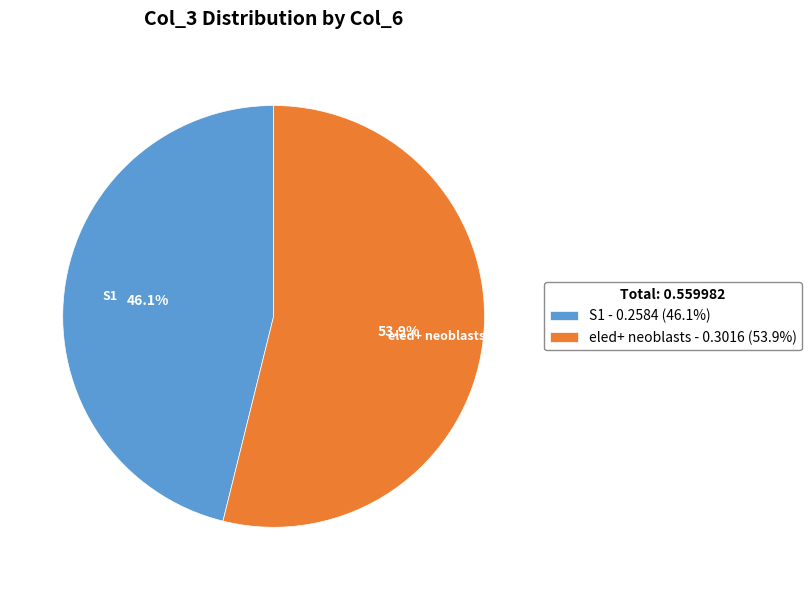

The eled+ neoblasts slice represents 54% of the pie. True or false?

True